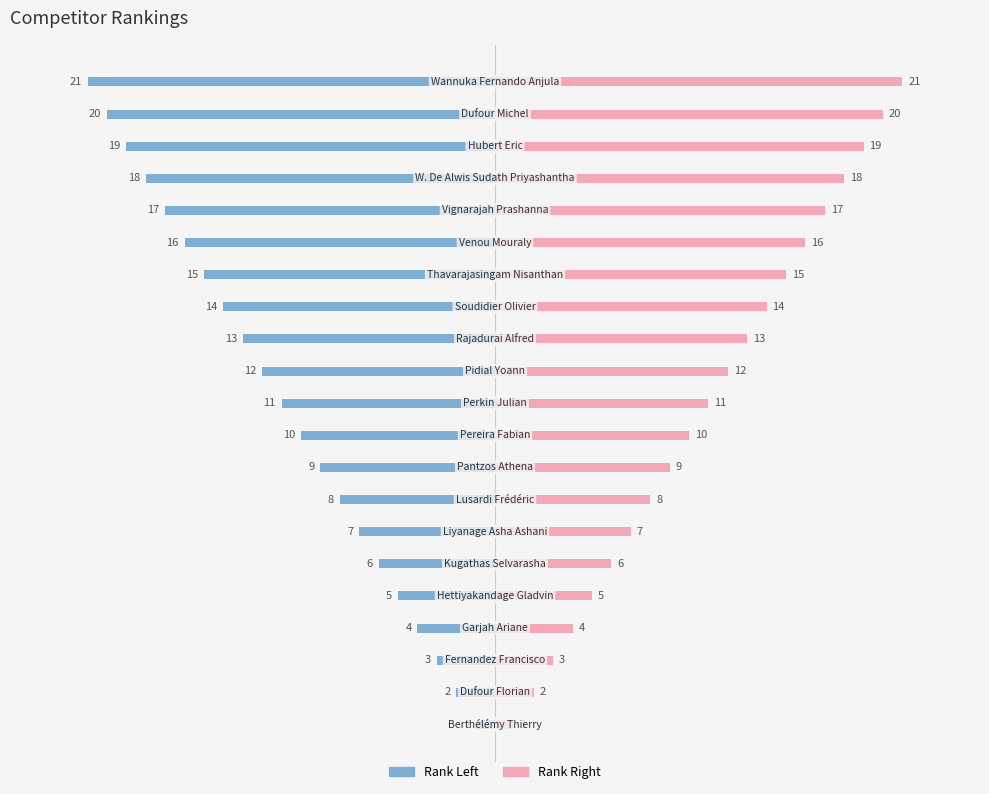

Which series changed the most between 17 and 18?

Rank (Left)